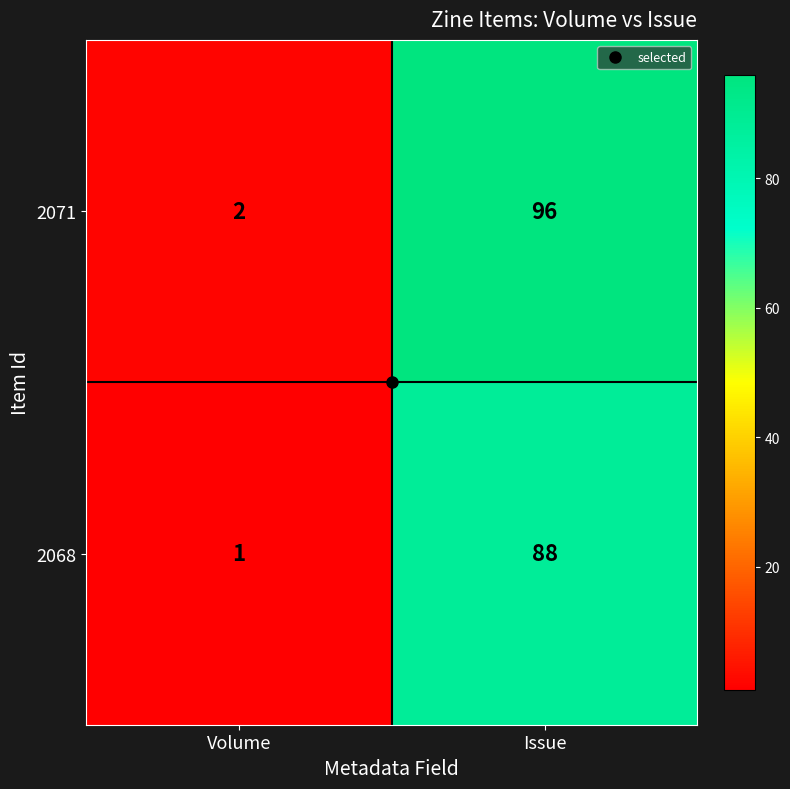

List the series in order of their peak value, highest first.

2071, 2068